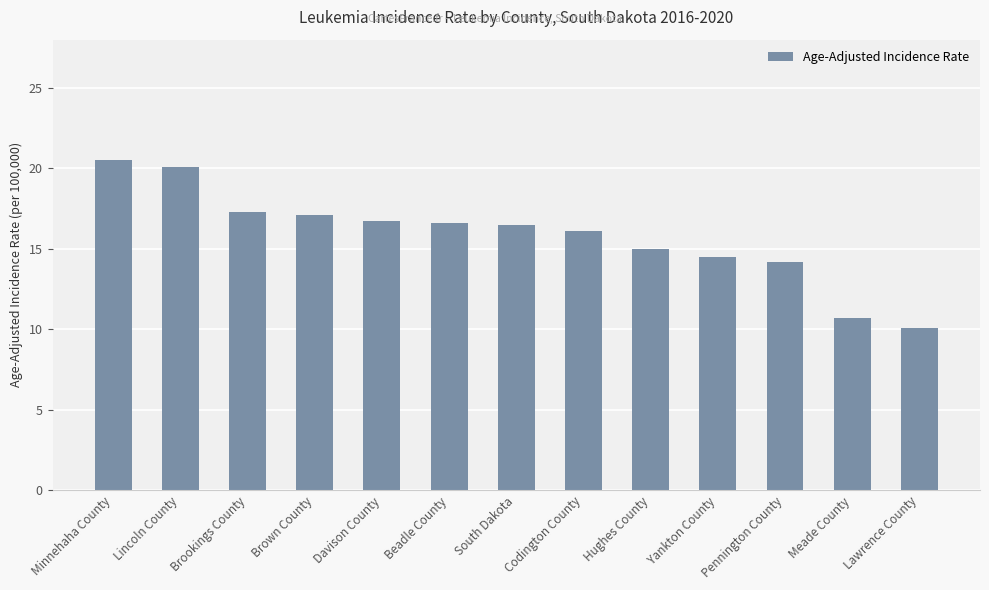

What is the approximate value at Hughes County?

15.0